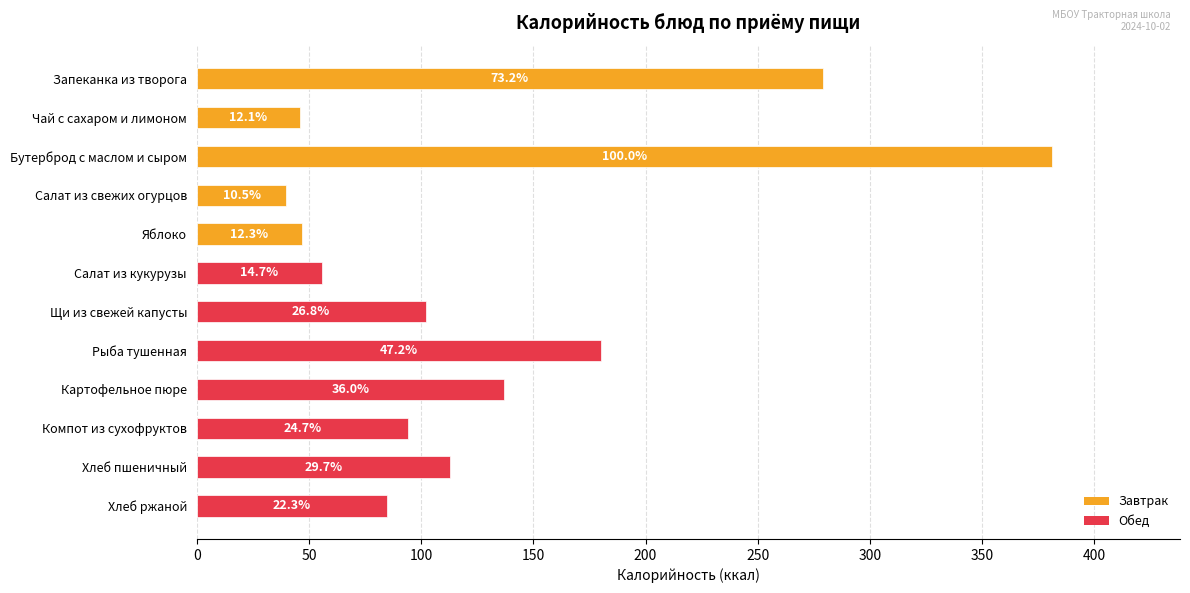

True or false: the data shows 85 at Хлеб ржаной.

True